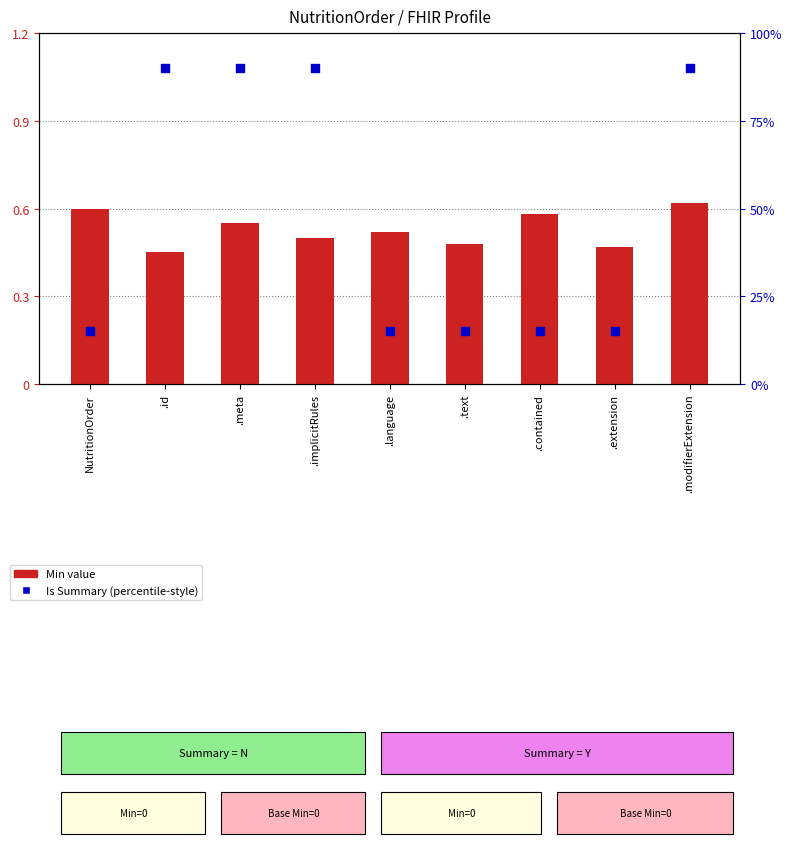

Which series has the largest total across all categories?

Is Summary (percentile-style)